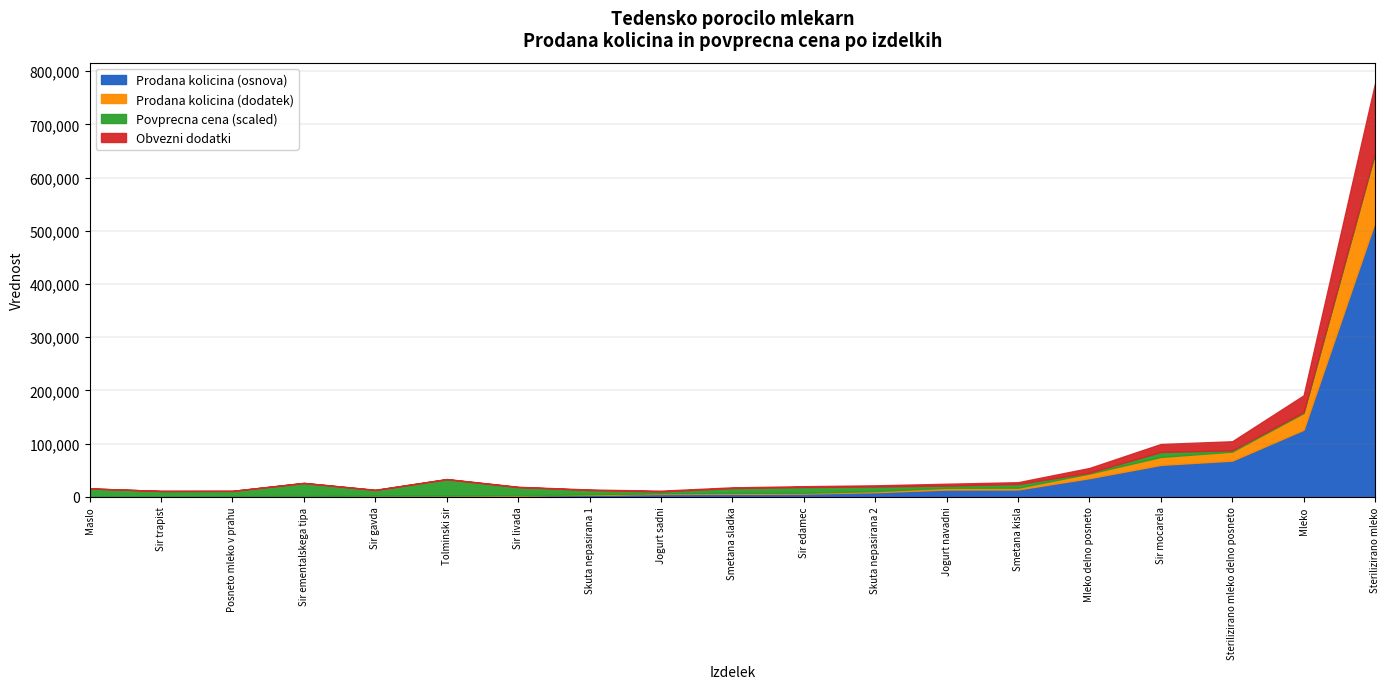

Where does the Povprecna cena (EUR/100kg) series first go above 307?

Maslo